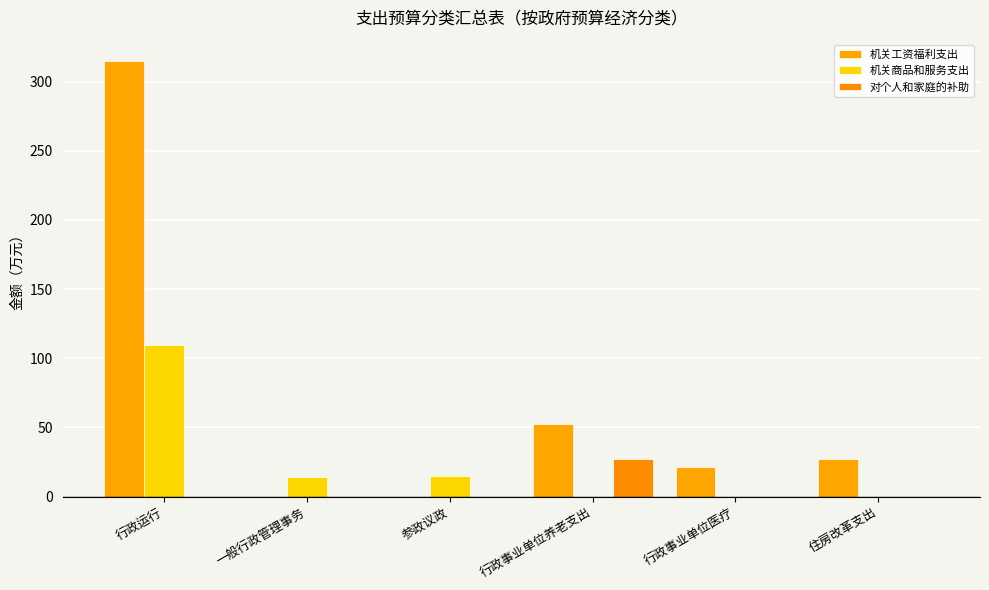

Are the bars horizontal?

No